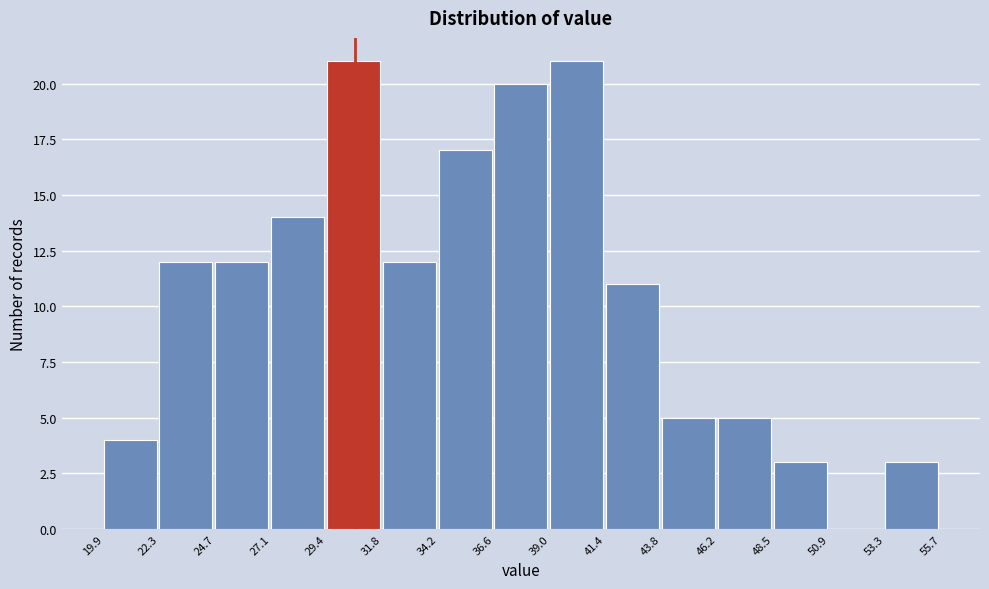

Reading left to right, list every bar in this chart as the range it spans on the x-axis followed by its height. The values are not printed on the chart, so give them approximately, as read against the axis.

19.9 to 22.3: 4
22.3 to 24.7: 12
24.7 to 27.1: 12
27.1 to 29.4: 14
29.4 to 31.8: 21
31.8 to 34.2: 12
34.2 to 36.6: 17
36.6 to 39.0: 20
39.0 to 41.4: 21
41.4 to 43.8: 11
43.8 to 46.2: 5
46.2 to 48.5: 5
48.5 to 50.9: 3
50.9 to 53.3: 0
53.3 to 55.7: 3